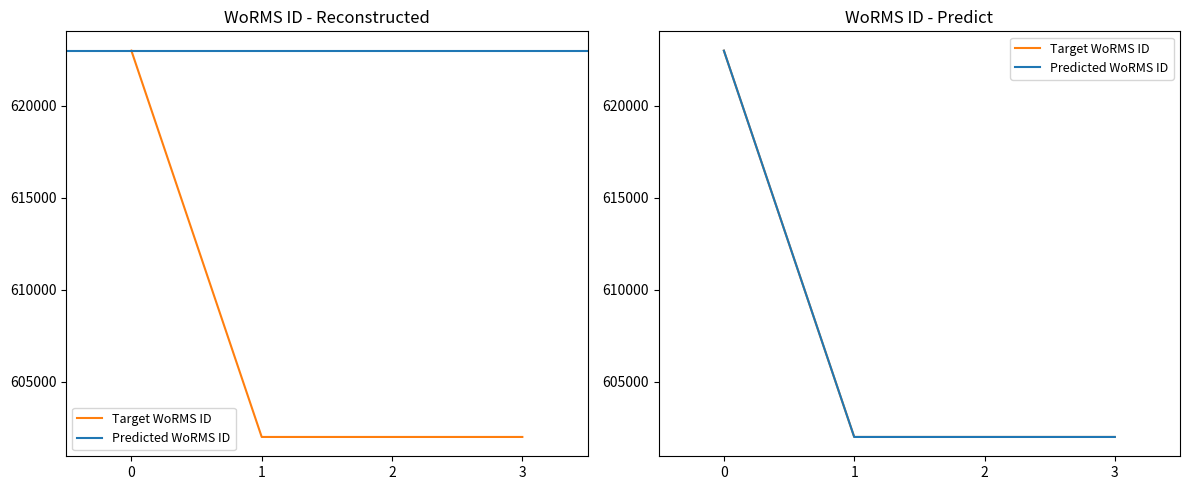

Which series has the largest total across all categories?

Target WoRMS ID